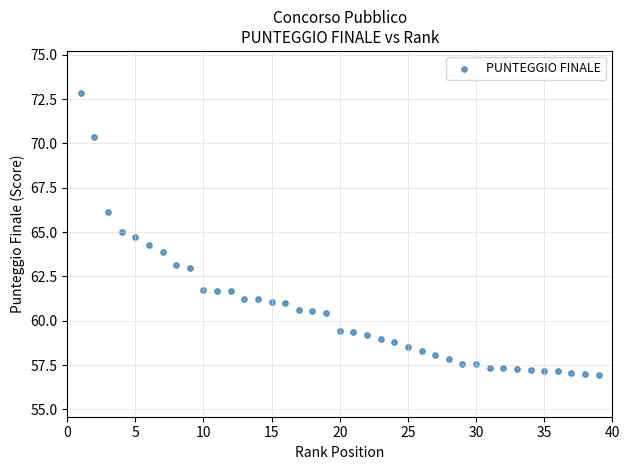

What is the range of X values (max minus min)?

38.0